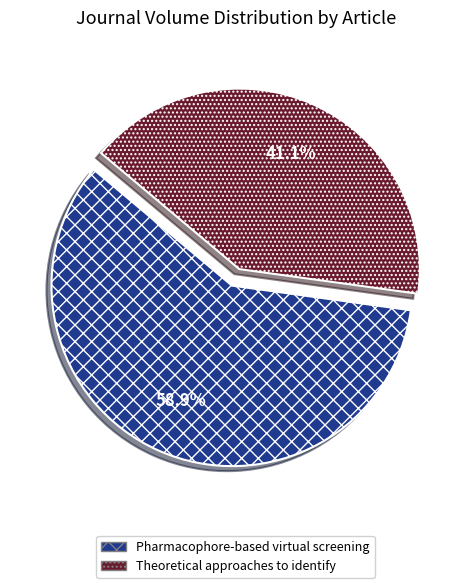

Which slice represents more than half of the pie?

Pharmacophore-based virtual screening